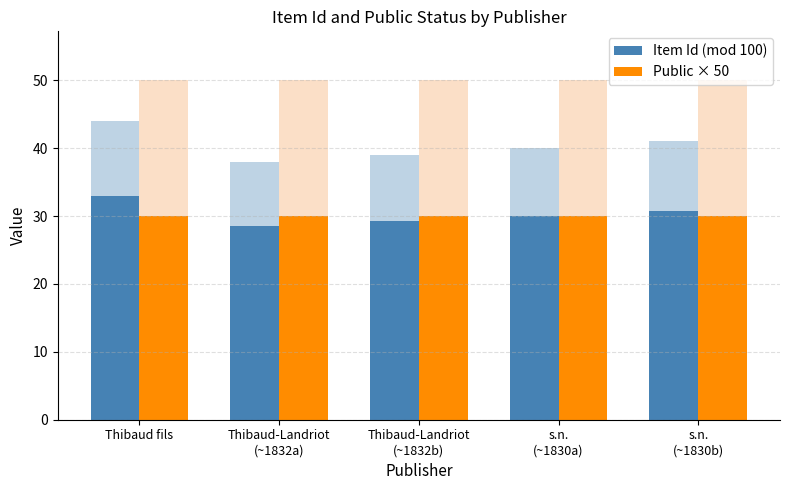

The Public × 50 series shows 13.7 at Thibaud-Landriot
(~1832a). True or false?

False